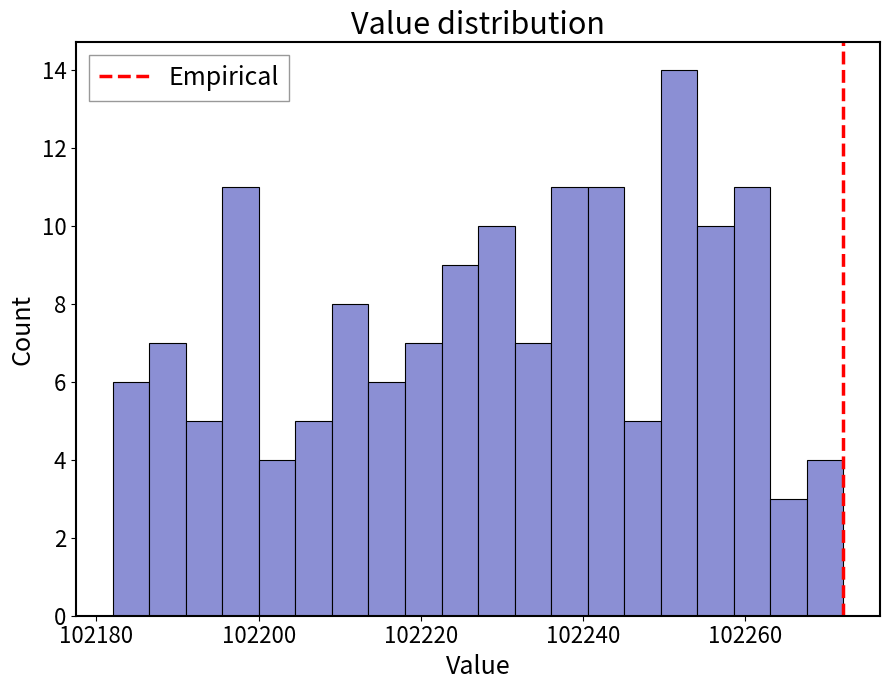

Around what value on the x-axis is the tallest bar? Give the approximate position of its centre, as read against the axis.

102252